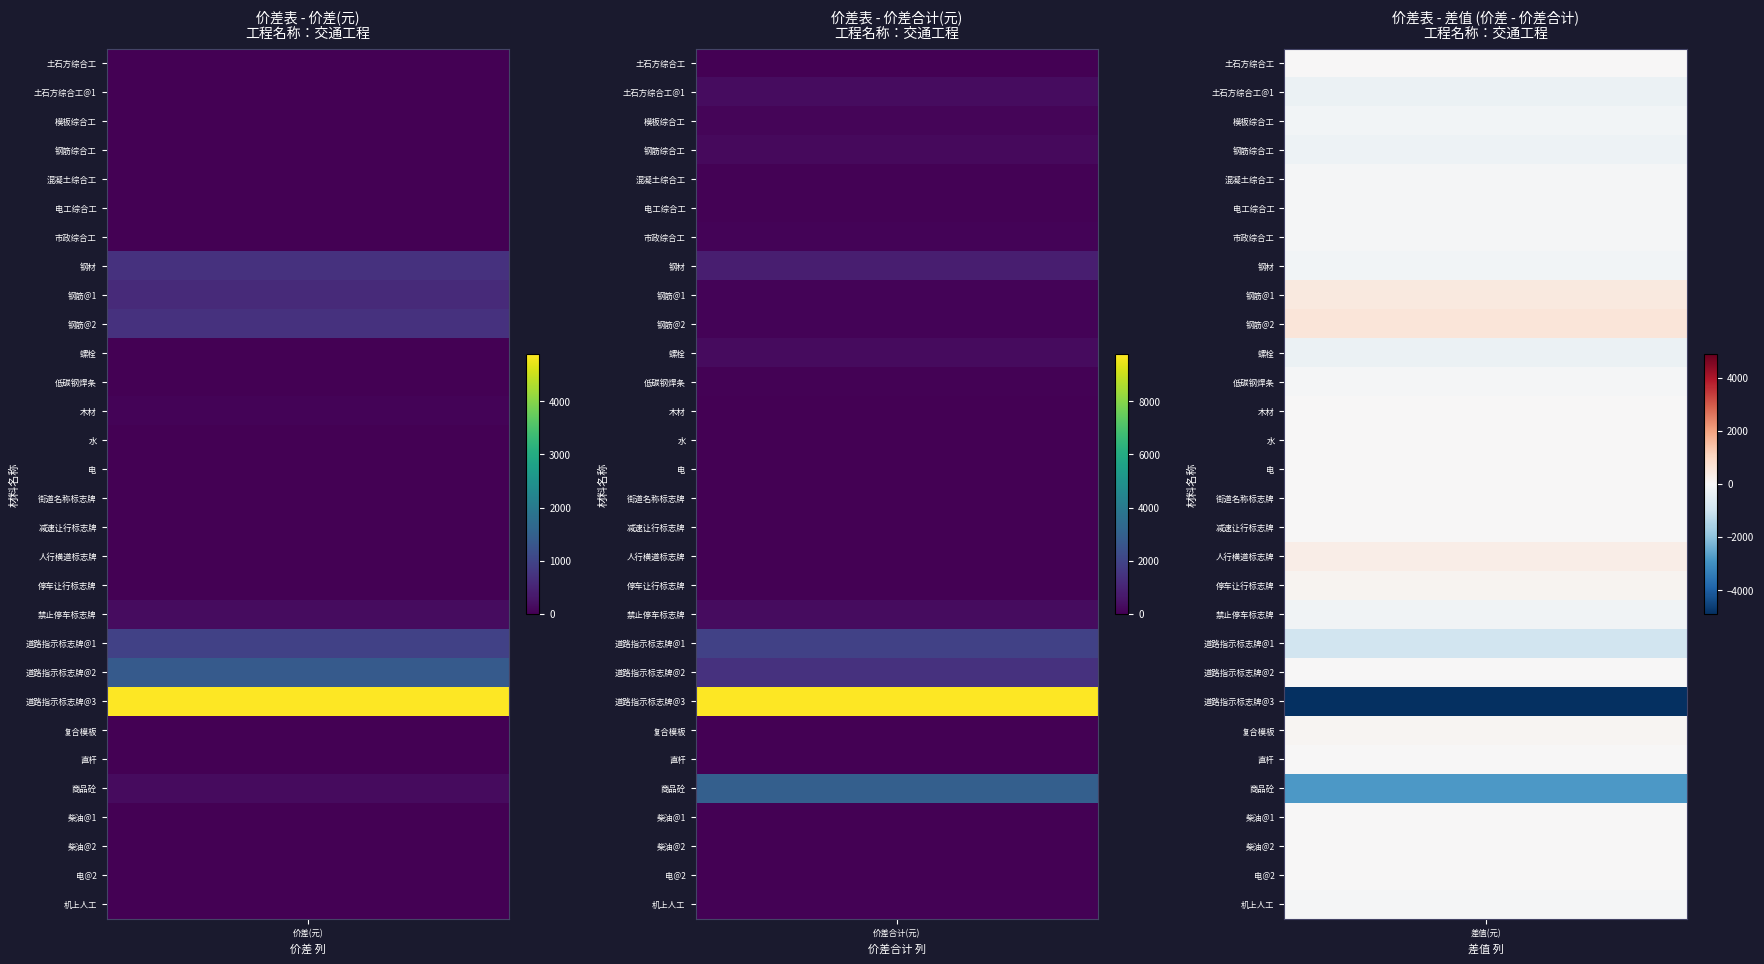

Is the value of 土石方综合工@1 at 1 greater than the value of 道路指示标志牌@1 at 0?

No